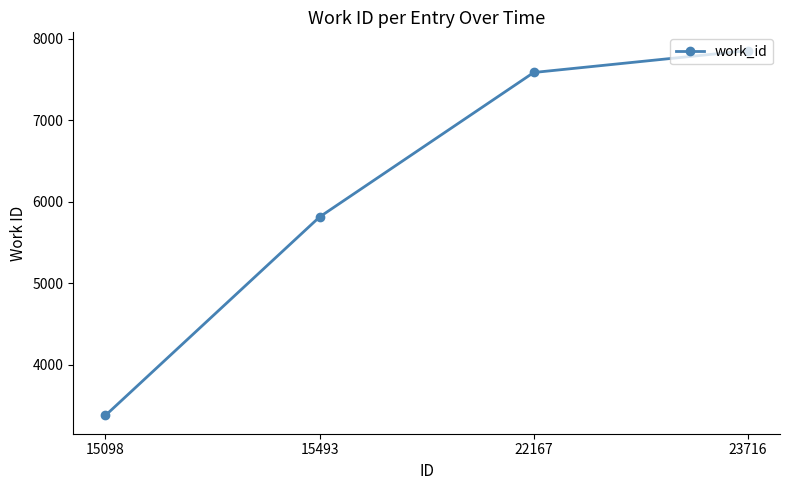

What is the difference between the values at 15493 and 15098?

2437